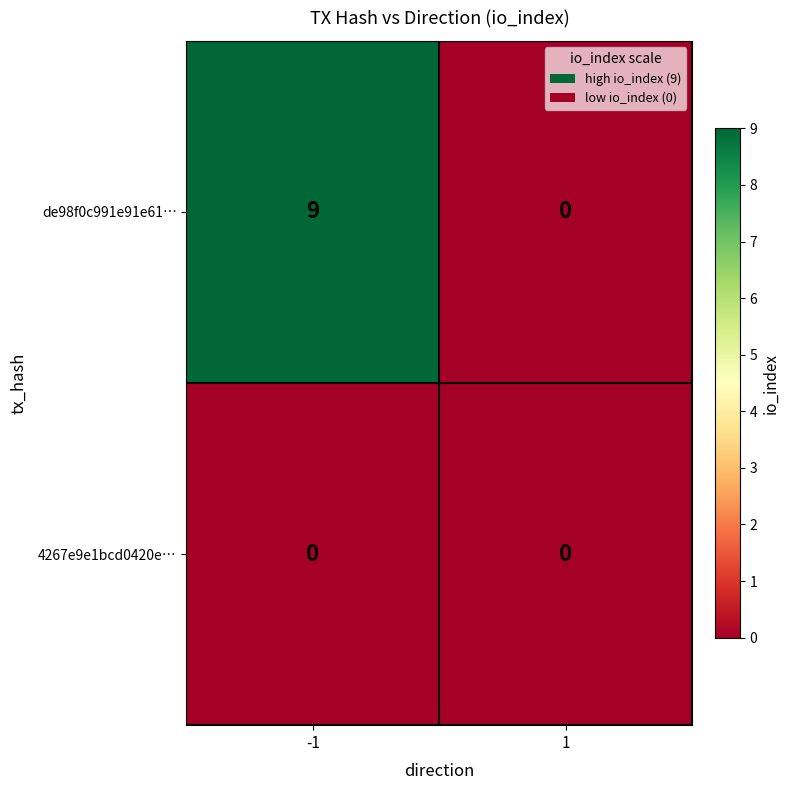

The value of de98f0c991e91e61… at 1 is 0. True or false?

True